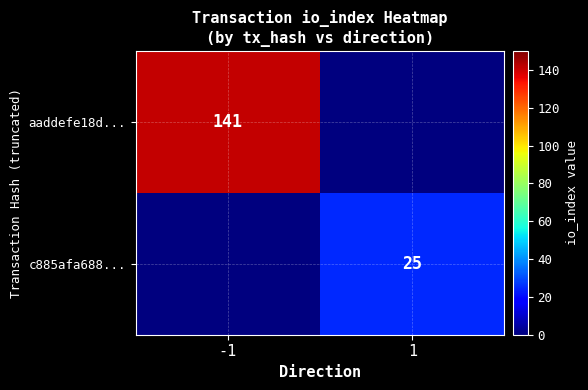

True or false: aaddefe18d... has a value of 141 at -1.

True